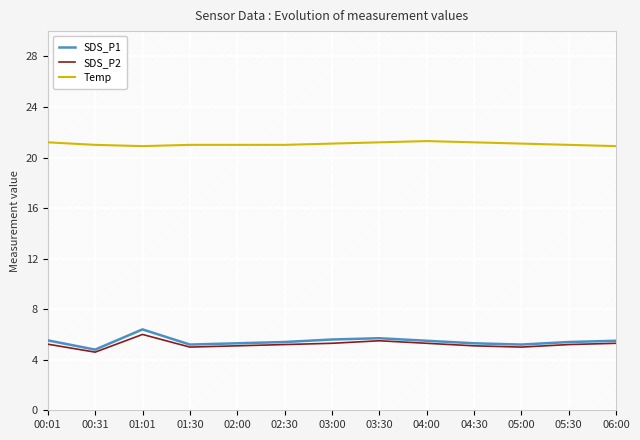

What is the difference between the SDS_P2 values at 03:00 and 01:30?

0.3